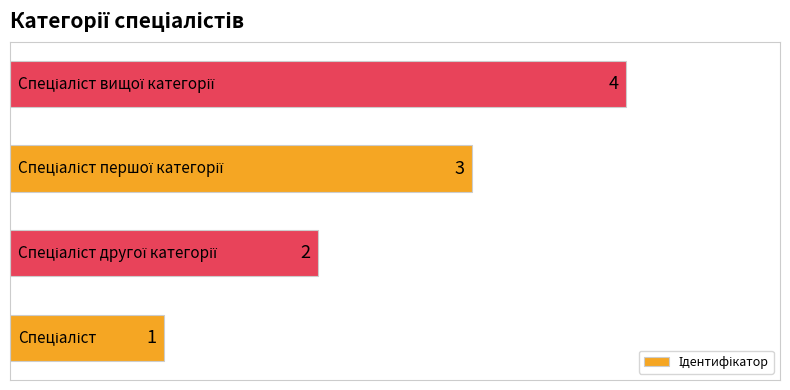

What is the greatest value displayed?

4